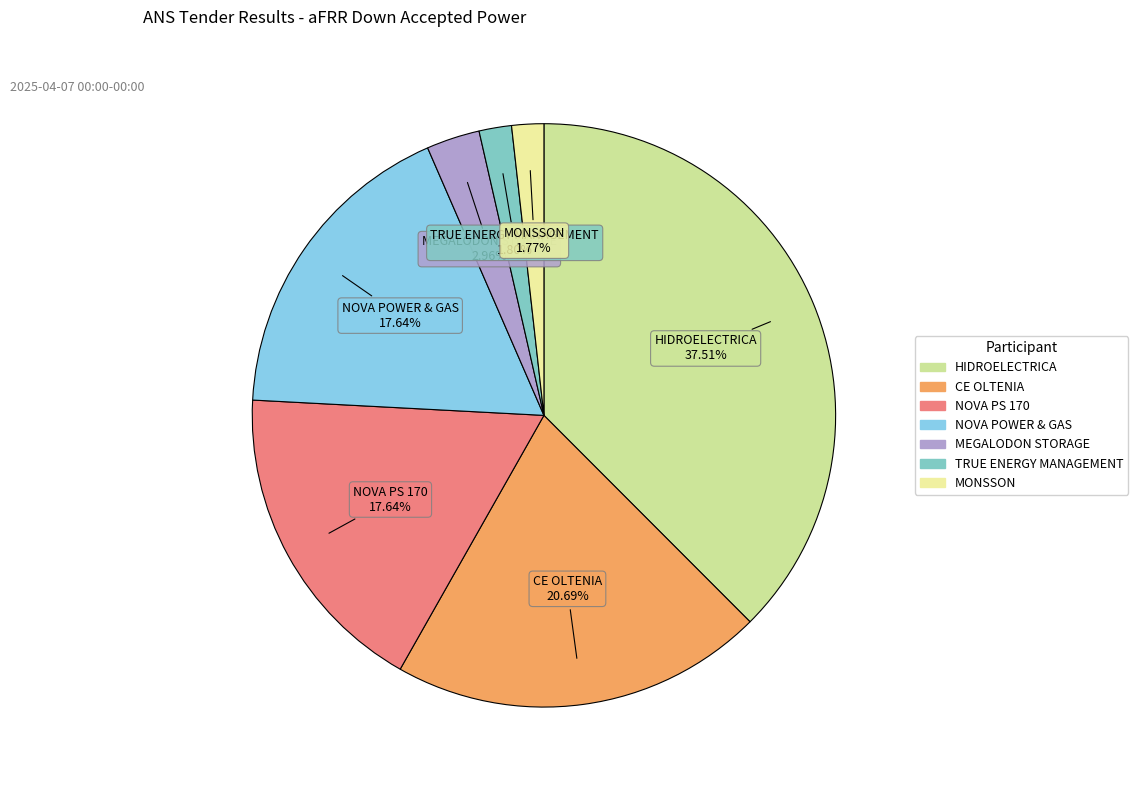

What is the largest slice in the pie chart?

HIDROELECTRICA